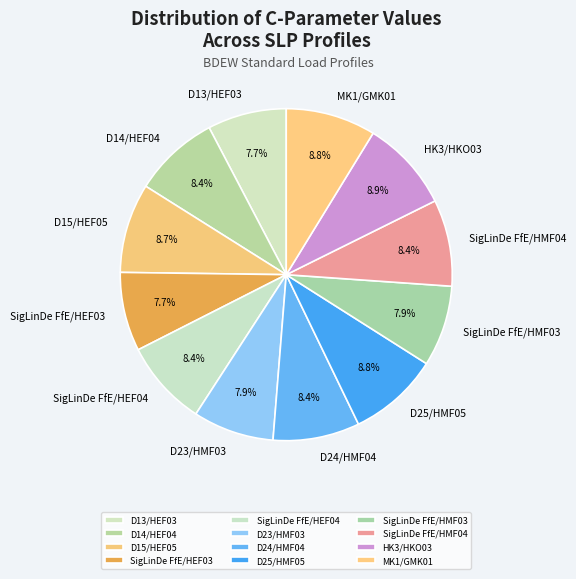

Does D14/HEF04 represent more than half of the total?

No